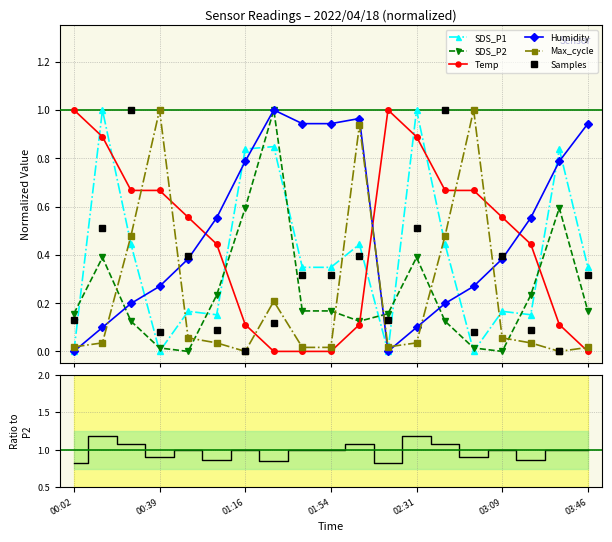

What is the label of the 16th point from the right?

00:39